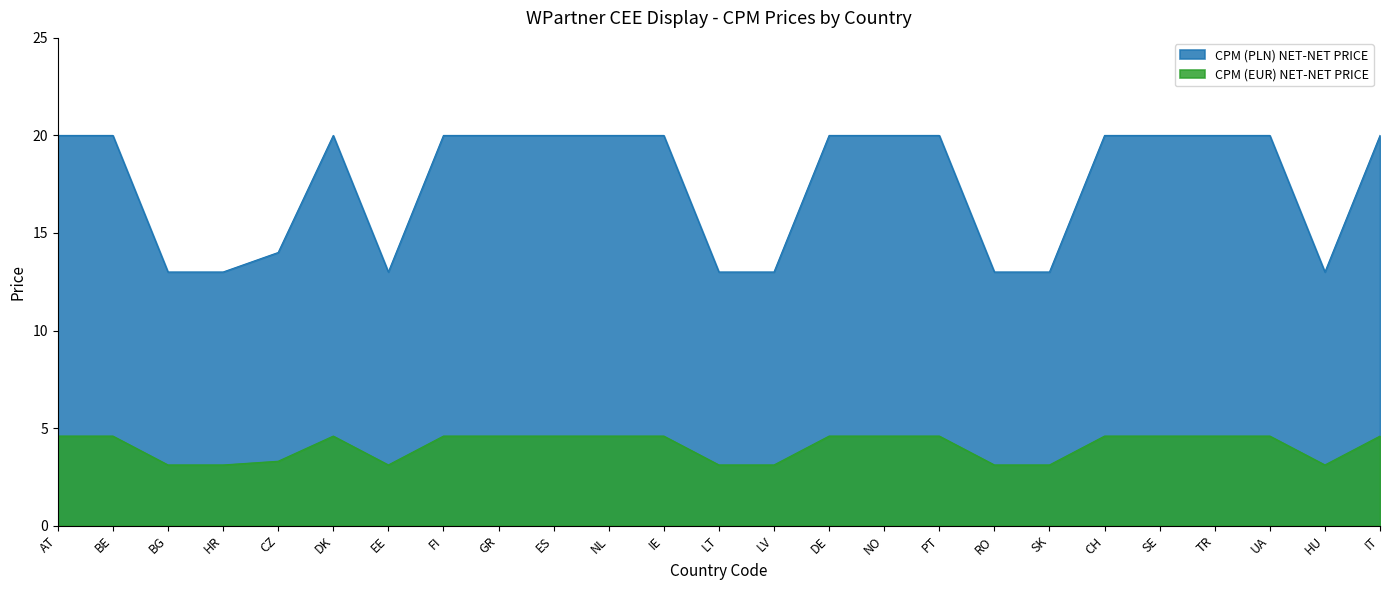

At which category is the sum across all series the highest?

AT